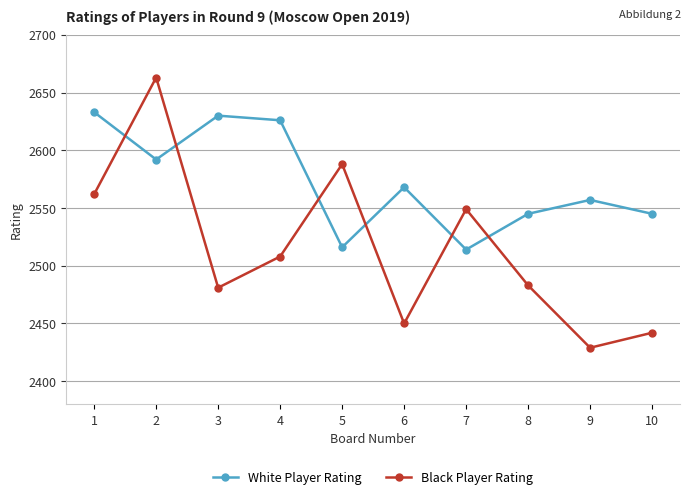

Reading right to left, extract all data points from this chart.

White Player Rating: 2545	2557	2545	2514	2568	2516	2626	2630	2592	2633
Black Player Rating: 2442	2429	2483	2549	2450	2588	2508	2481	2663	2562